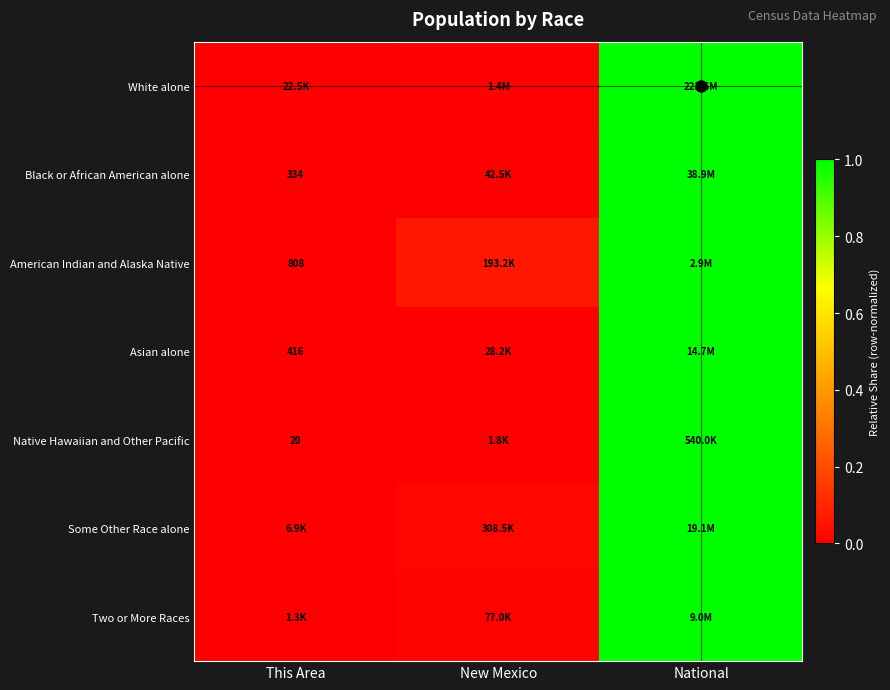

Count the number of categories in the chart.

3